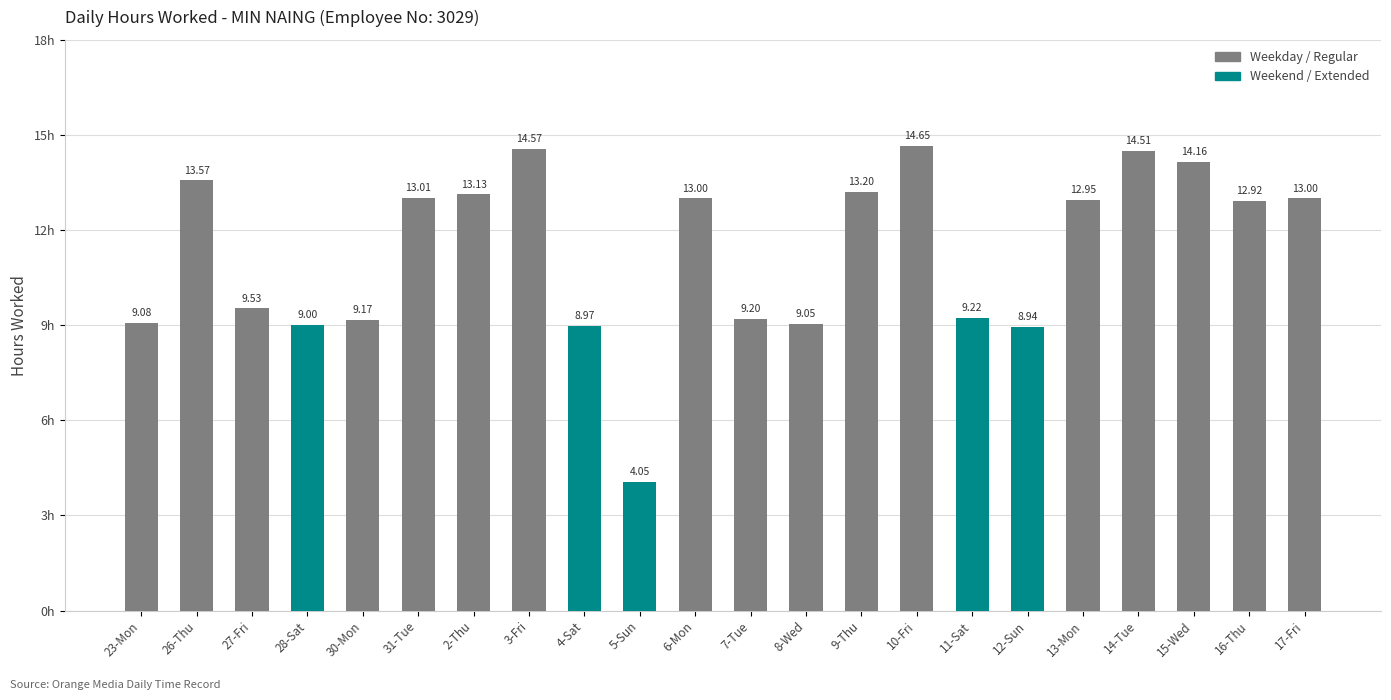

Which category has the highest value across all series?

10-Fri